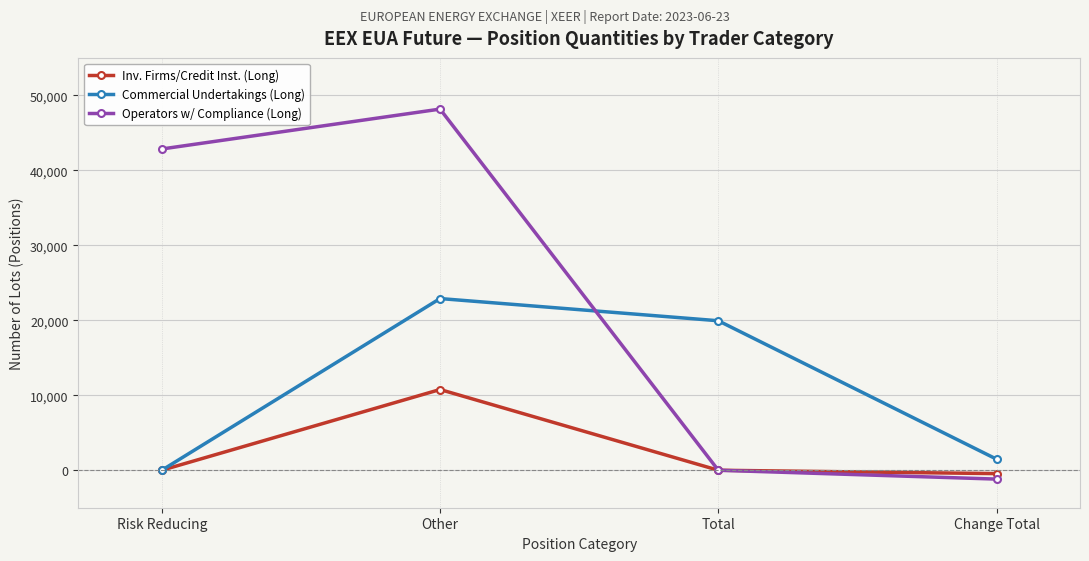

Is it true that Inv. Firms/Credit Inst. (Long) equals 0 at Total?

True